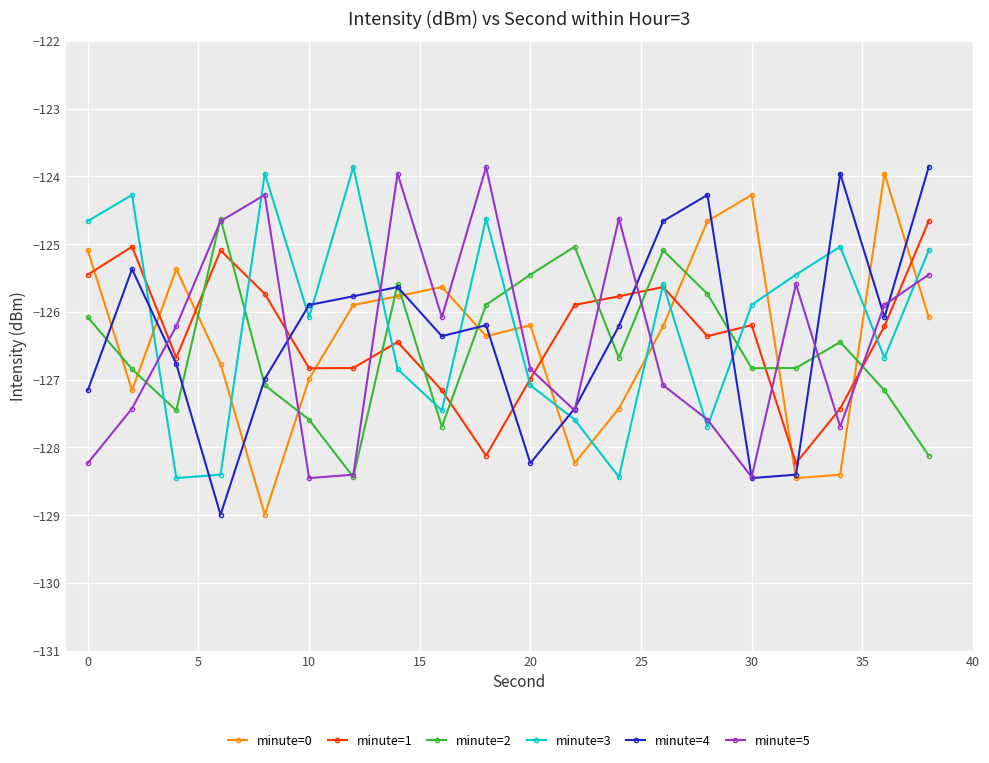

At how many categories does at least one series exceed -124?

7